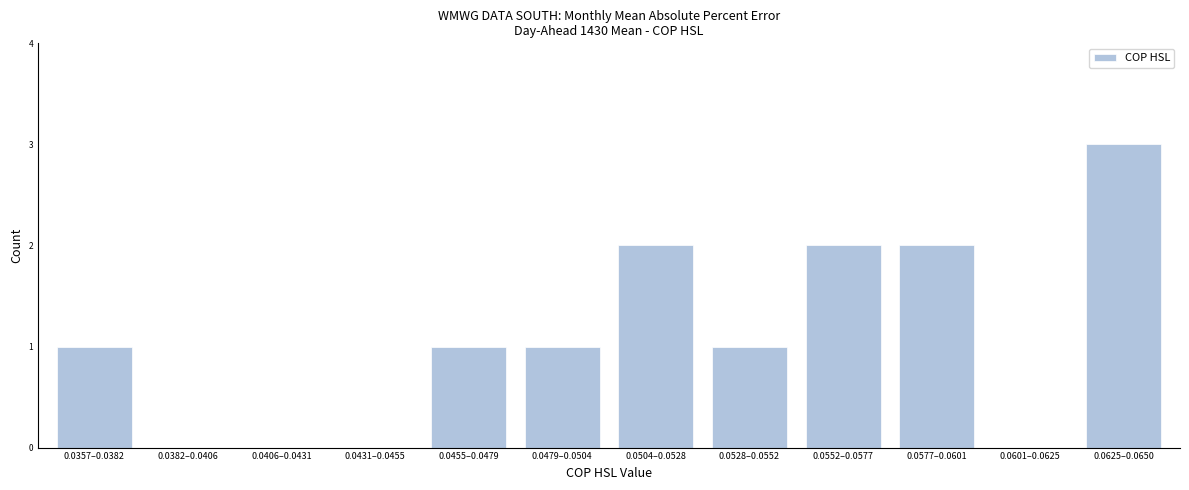

Reading right to left, transcribe all the data shown in this chart.

0.0625–0.0650=3	0.0601–0.0625=0	0.0577–0.0601=2	0.0552–0.0577=2	0.0528–0.0552=1	0.0504–0.0528=2	0.0479–0.0504=1	0.0455–0.0479=1	0.0431–0.0455=0	0.0406–0.0431=0	0.0382–0.0406=0	0.0357–0.0382=1